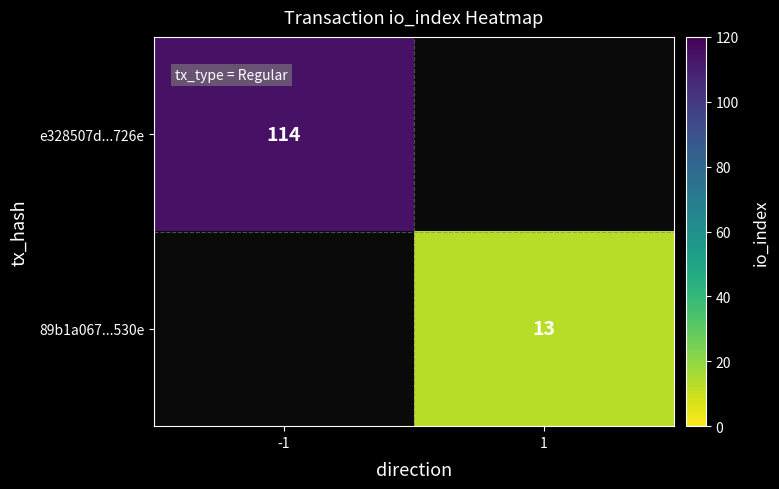

The 89b1a067...530e series shows 21 at 1. True or false?

False